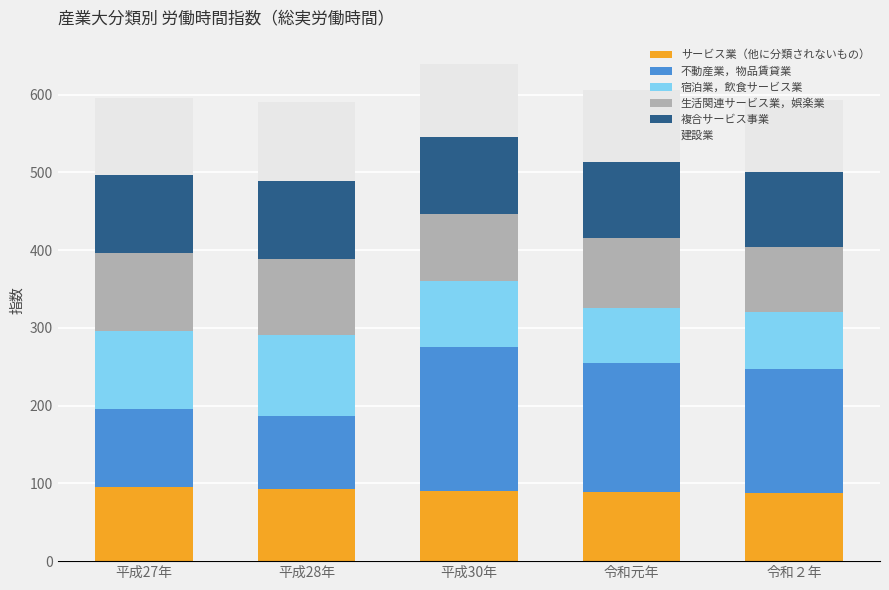

What is the maximum value for サービス業（他に分類されないもの）?

95.9